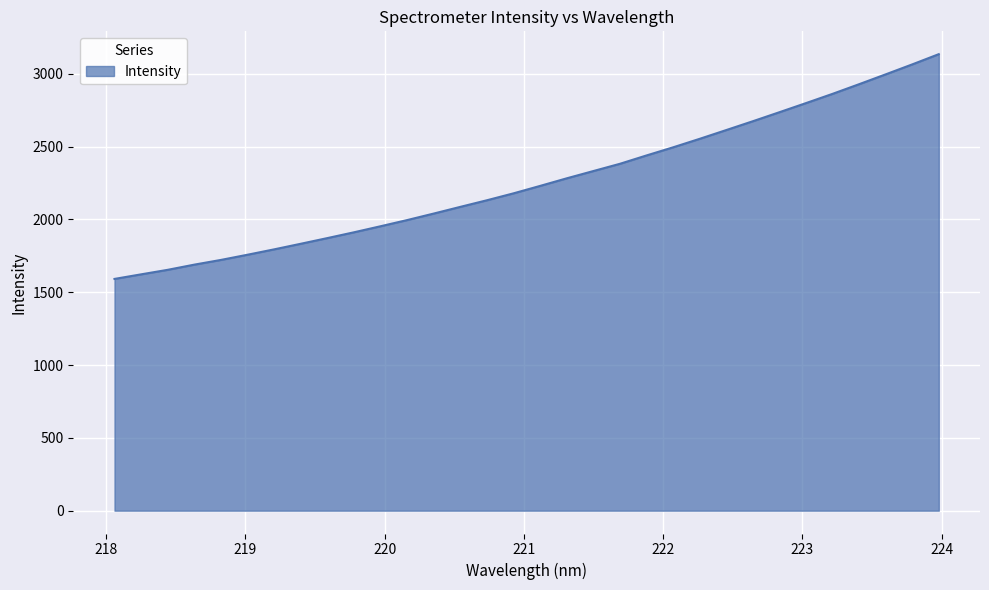

What is the maximum value shown in the chart?

3135.6